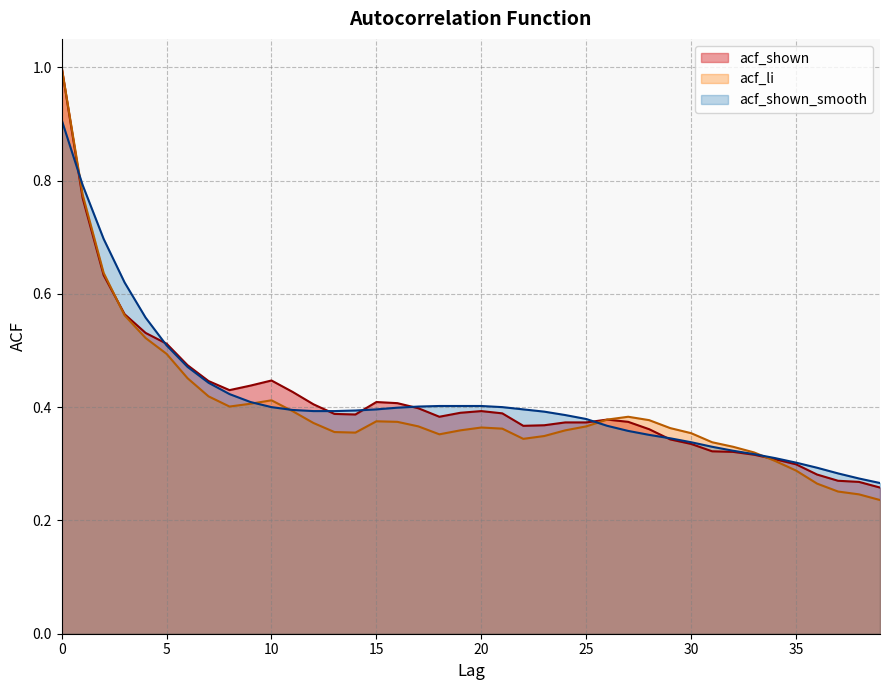

What is the spread (max minus min) of values at 18?

0.1